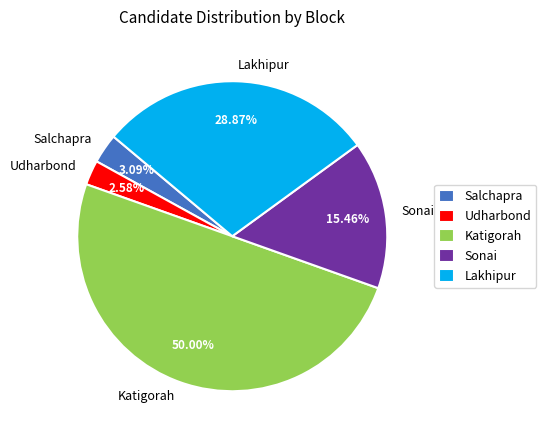

Combined, do Sonai and Katigorah account for over 50%?

Yes